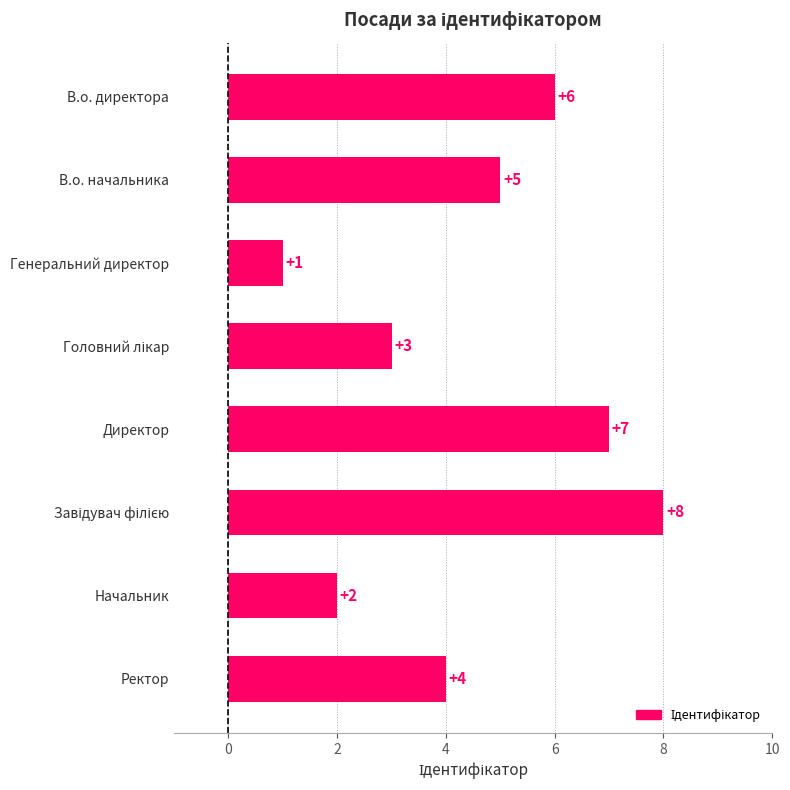

Approximately how many times larger is the value at Директор compared to Начальник?

3.5